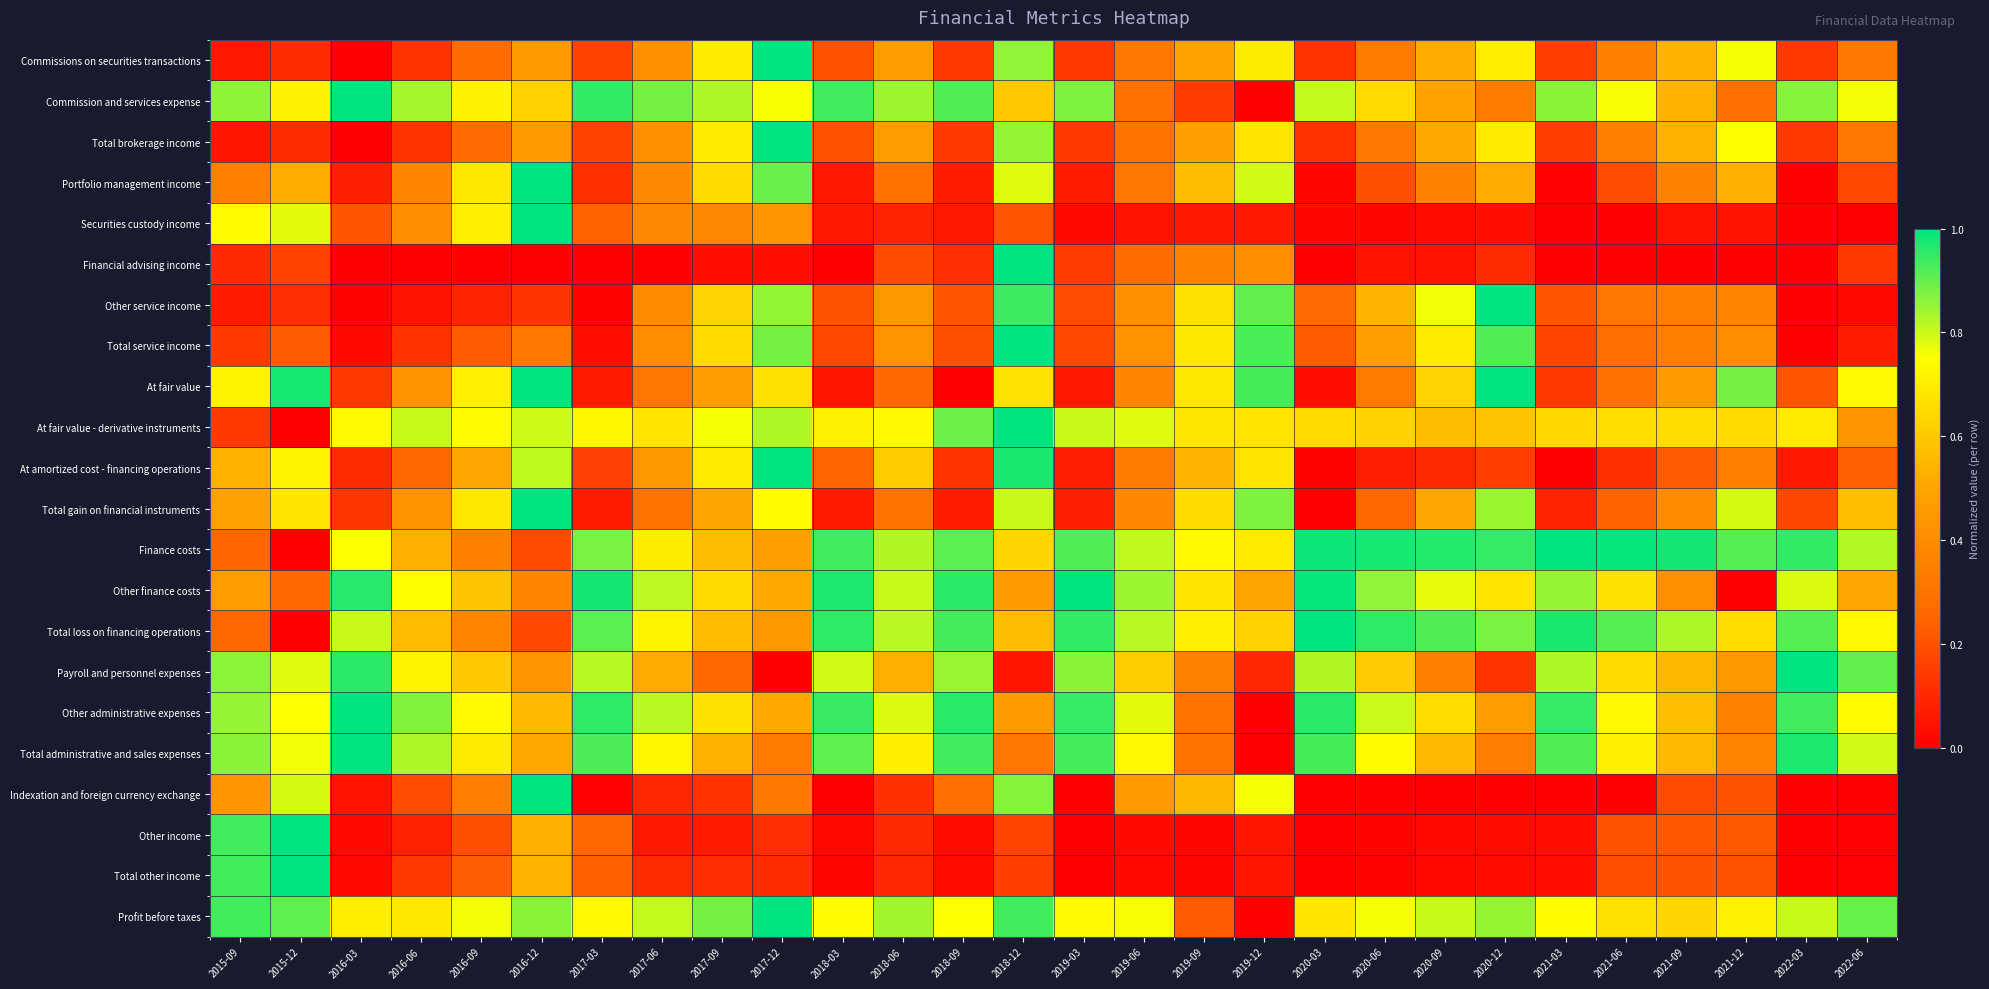

At how many categories does at least one series exceed 0?

28